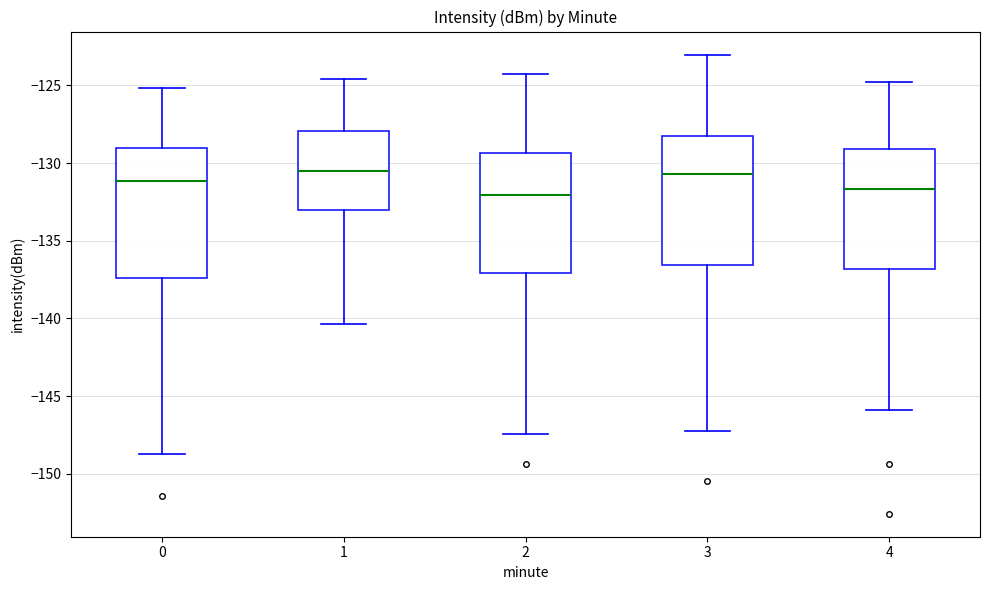

Reading left to right, read every box against the y-axis: the position of its median line, the range the box covers, and the ends of its whiskers. The values are not printed on the chart, so give them approximately, as read against the axis.

0: median -131.0, box -137.5 to -129.0, whiskers -148.5 to -125.0
1: median -130.5, box -133.0 to -128.0, whiskers -140.5 to -124.5
2: median -132.0, box -137.0 to -129.5, whiskers -147.5 to -124.0
3: median -130.5, box -136.5 to -128.5, whiskers -147.0 to -123.0
4: median -131.5, box -137.0 to -129.0, whiskers -146.0 to -125.0